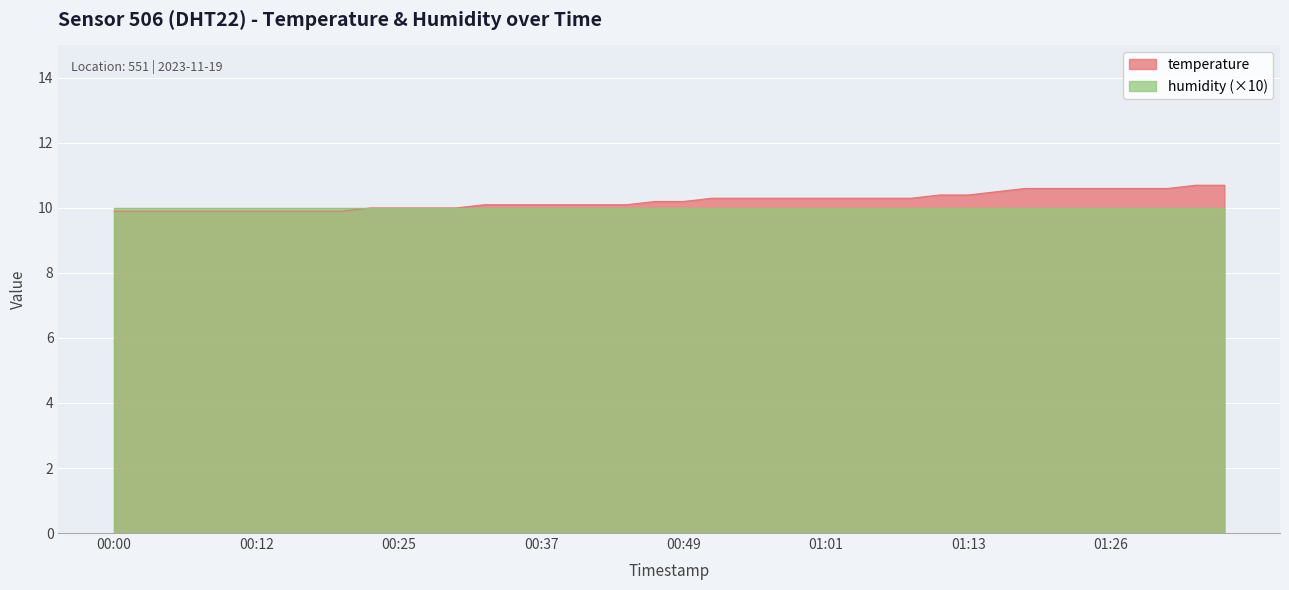

How many data points are less than 10?

9